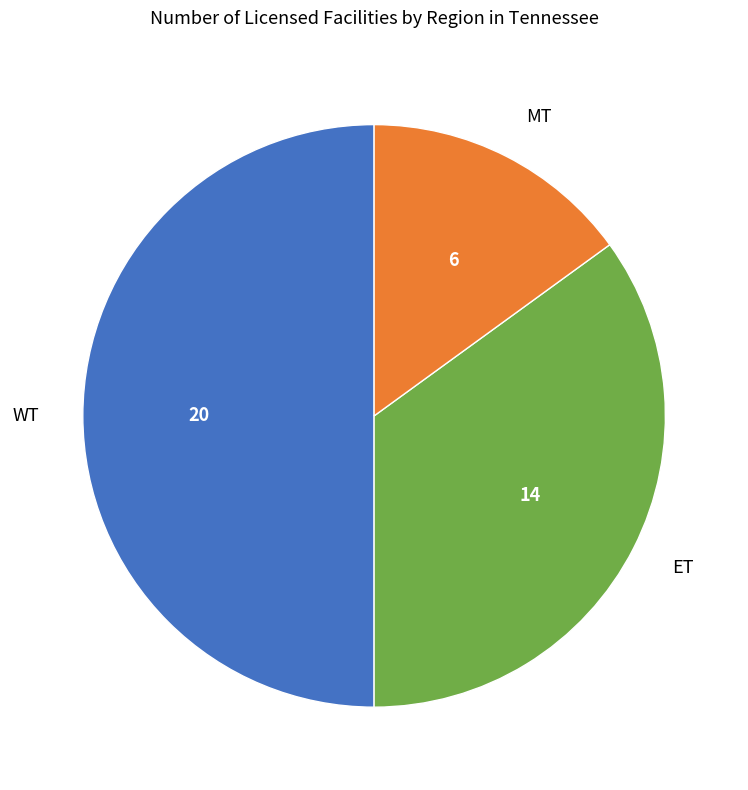

Rank the categories by value from lowest to highest.

MT, ET, WT